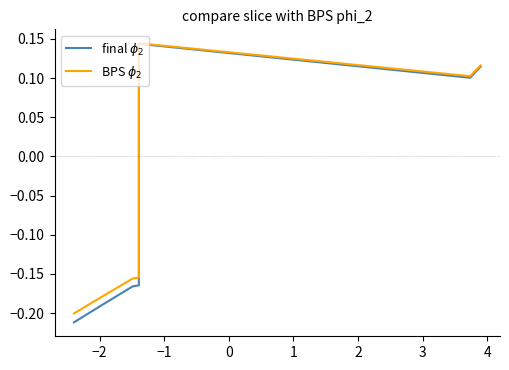

True or false: BPS $\phi_2$ and final $\phi_2$ intersect in this chart.

False